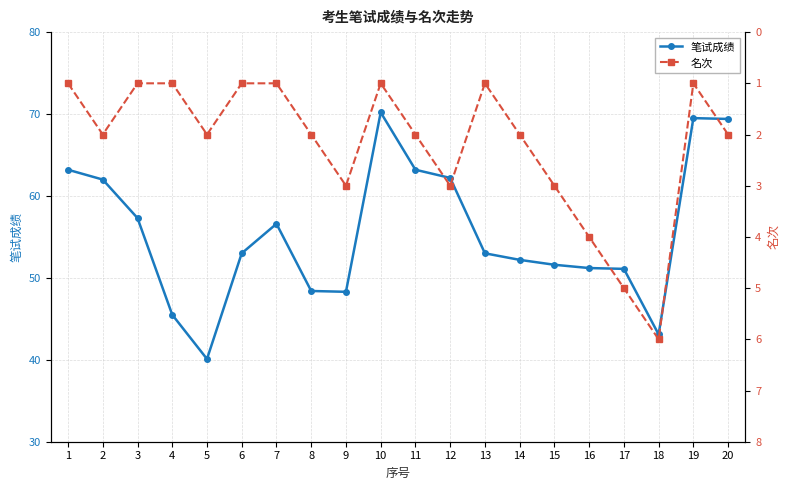

What is the average value of the 笔试成绩 series?

55.6